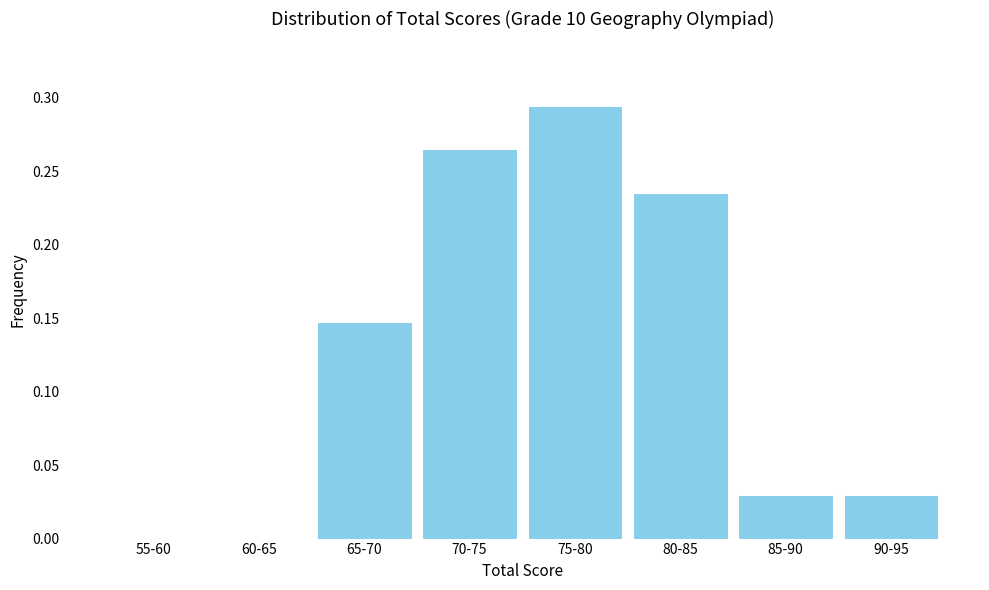

At which category does the chart reach its peak across all series?

75-80